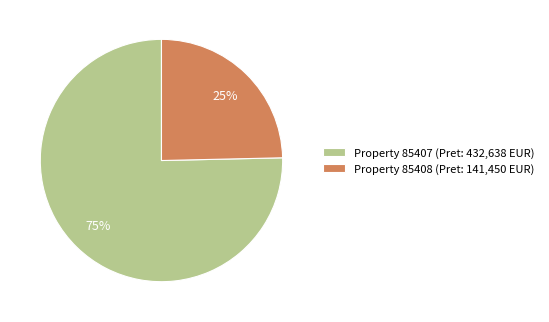

Rank the categories by value from highest to lowest.

Property 85407 (Pret: 432,638 EUR), Property 85408 (Pret: 141,450 EUR)